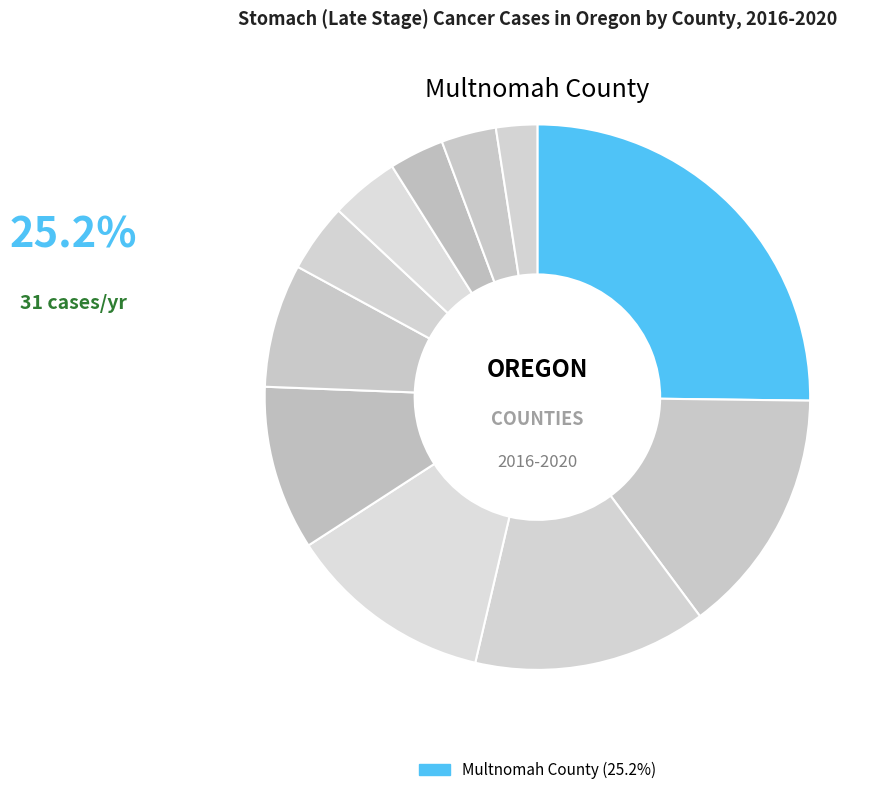

What is the smallest slice in the pie chart?

Linn County